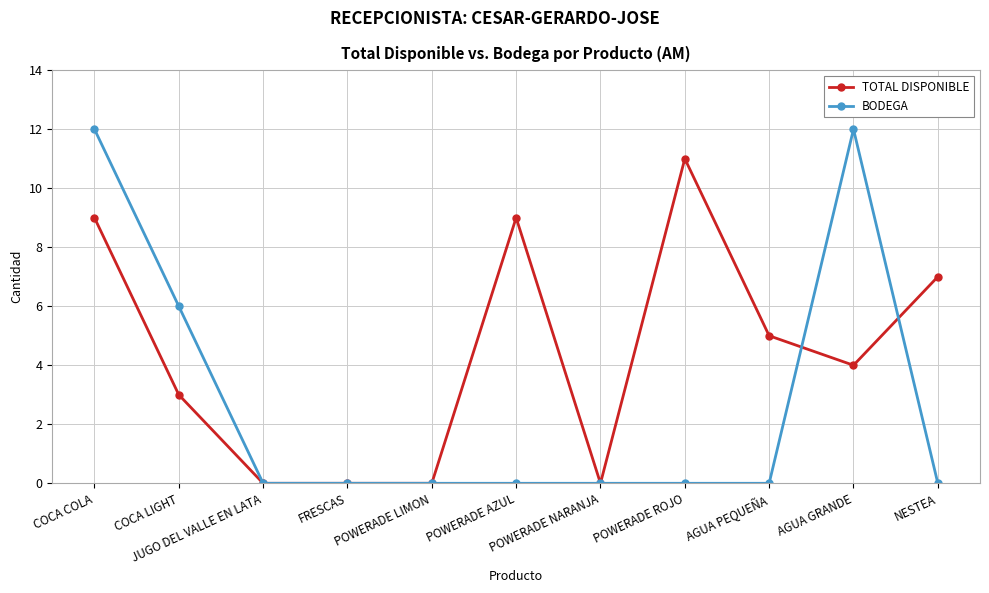

What is the average value of the BODEGA series?

3